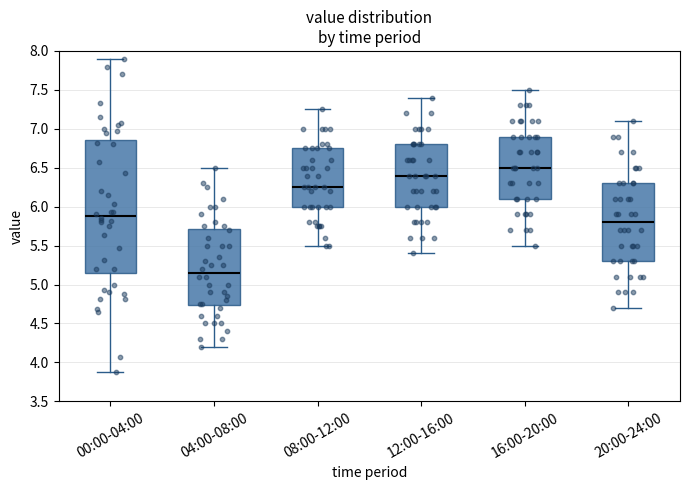

Which box is the tallest, from its lower edge to its upper edge?

00:00-04:00